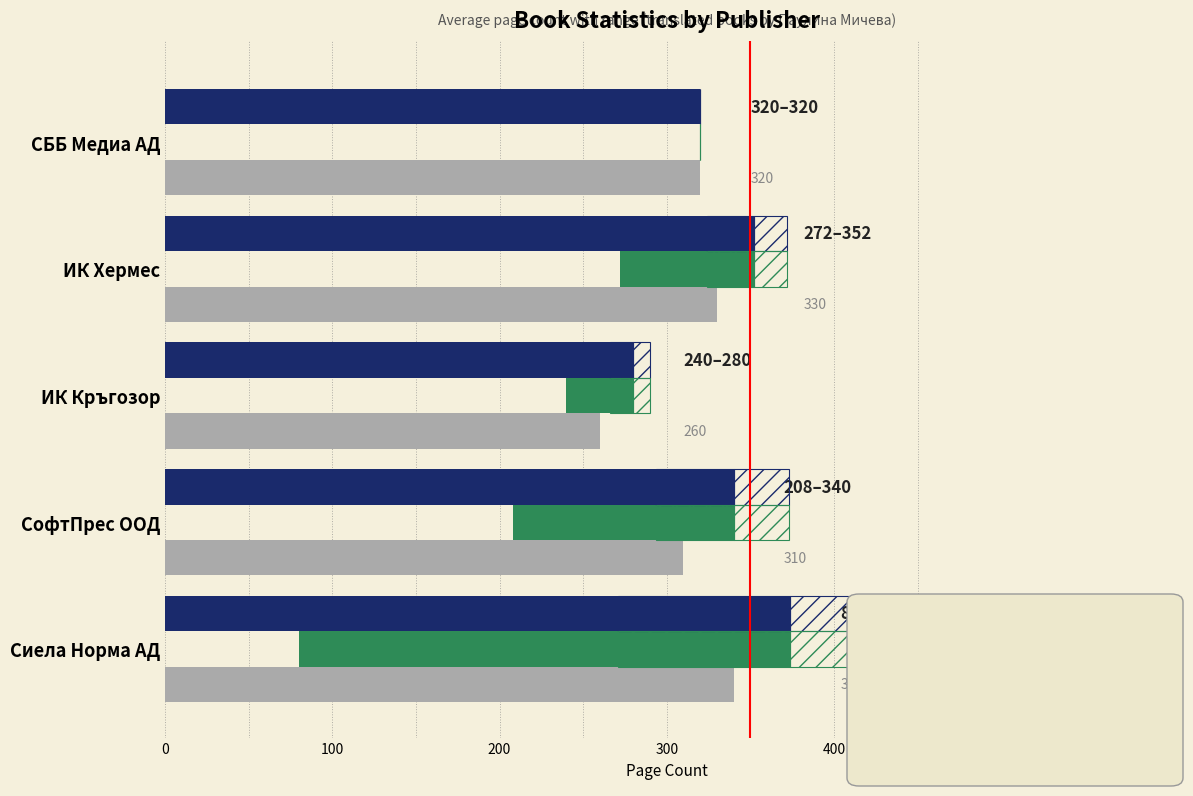

Reading left to right, what are all the values shown in this chart?

Average Page Count: 374	340	280	352	320
Range (Min to Avg): 294	132	40	80	0
Last Result: 340	310	260	330	320